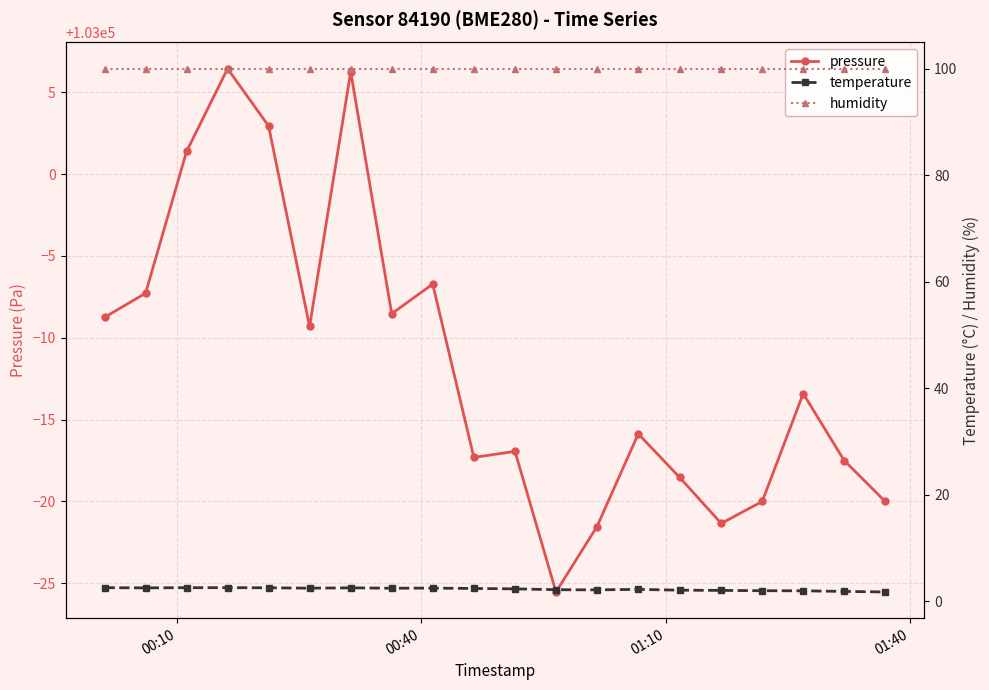

True or false: pressure has more than 0 points higher than both neighbors.

True